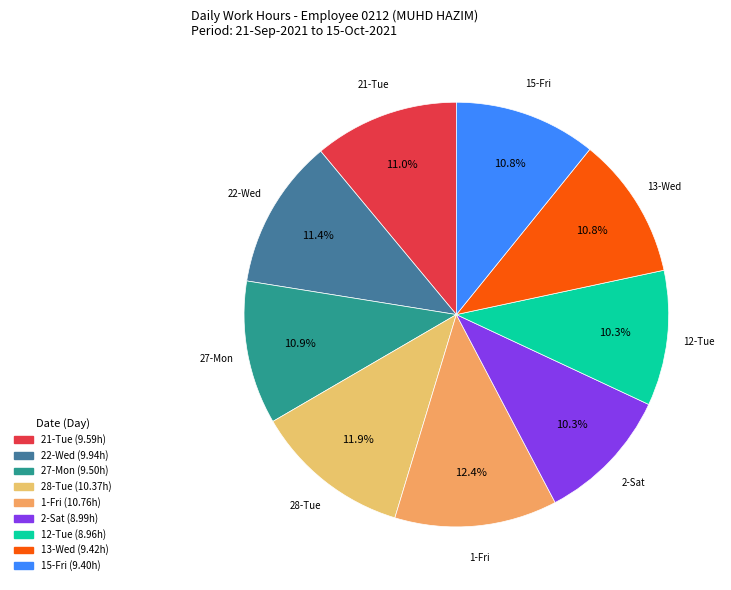

Do 12-Tue and 1-Fri together represent more than half of the pie?

No